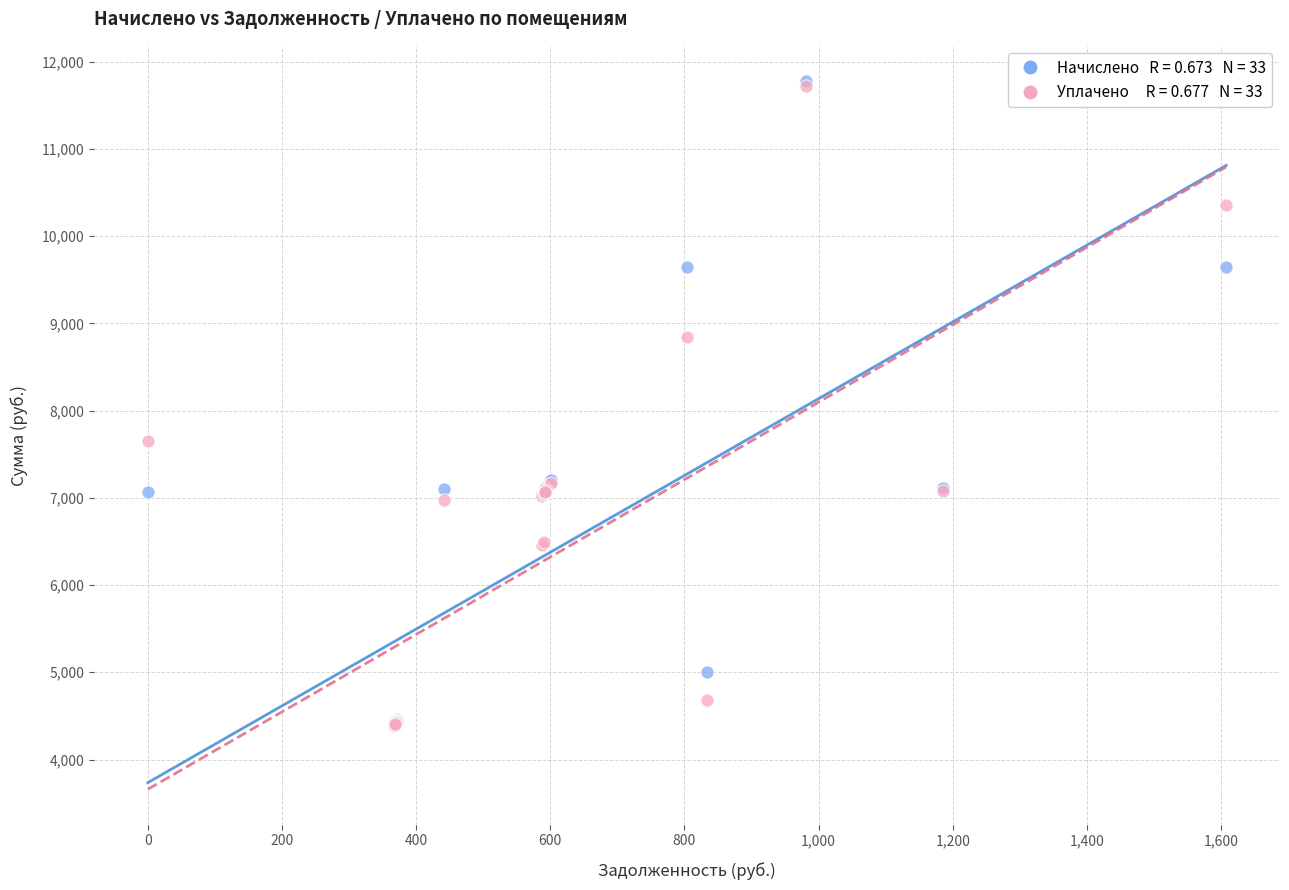

Across all series, what Y value is closest to 8080?

7646.3